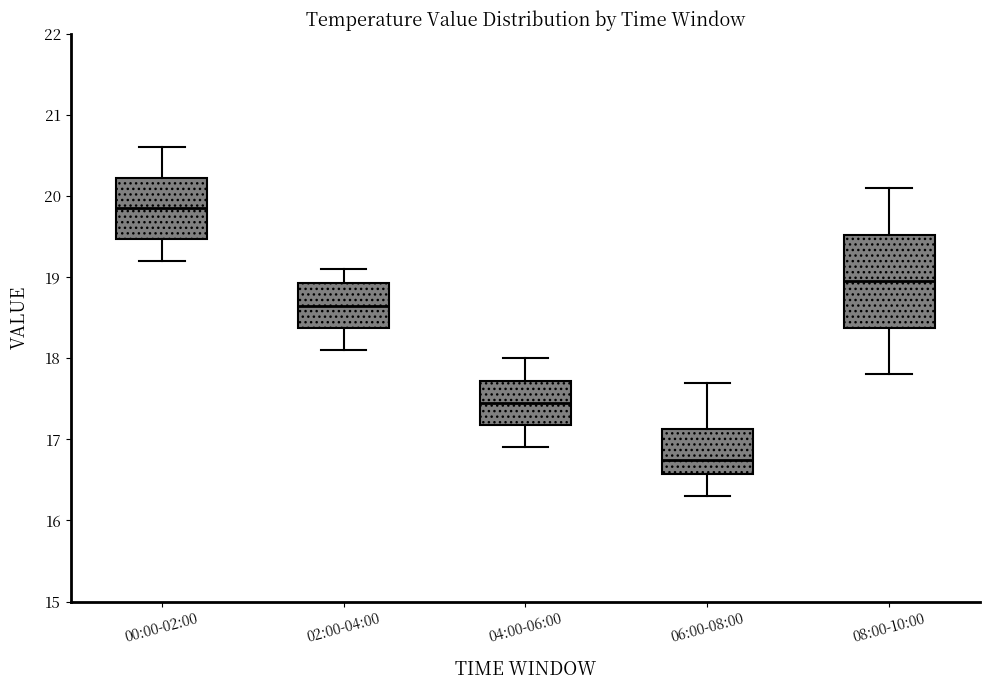

Reading left to right, transcribe this box plot: for each box, give where its median line is, the range the box spans, and where its two whiskers end, as read against the y-axis. The values are not printed on the chart, so give them approximately, as read against the axis.

00:00-02:00: median 19.9, box 19.5 to 20.2, whiskers 19.2 to 20.6
02:00-04:00: median 18.7, box 18.4 to 18.9, whiskers 18.1 to 19.1
04:00-06:00: median 17.5, box 17.2 to 17.7, whiskers 16.9 to 18.0
06:00-08:00: median 16.8, box 16.6 to 17.1, whiskers 16.3 to 17.7
08:00-10:00: median 19.0, box 18.4 to 19.5, whiskers 17.8 to 20.1